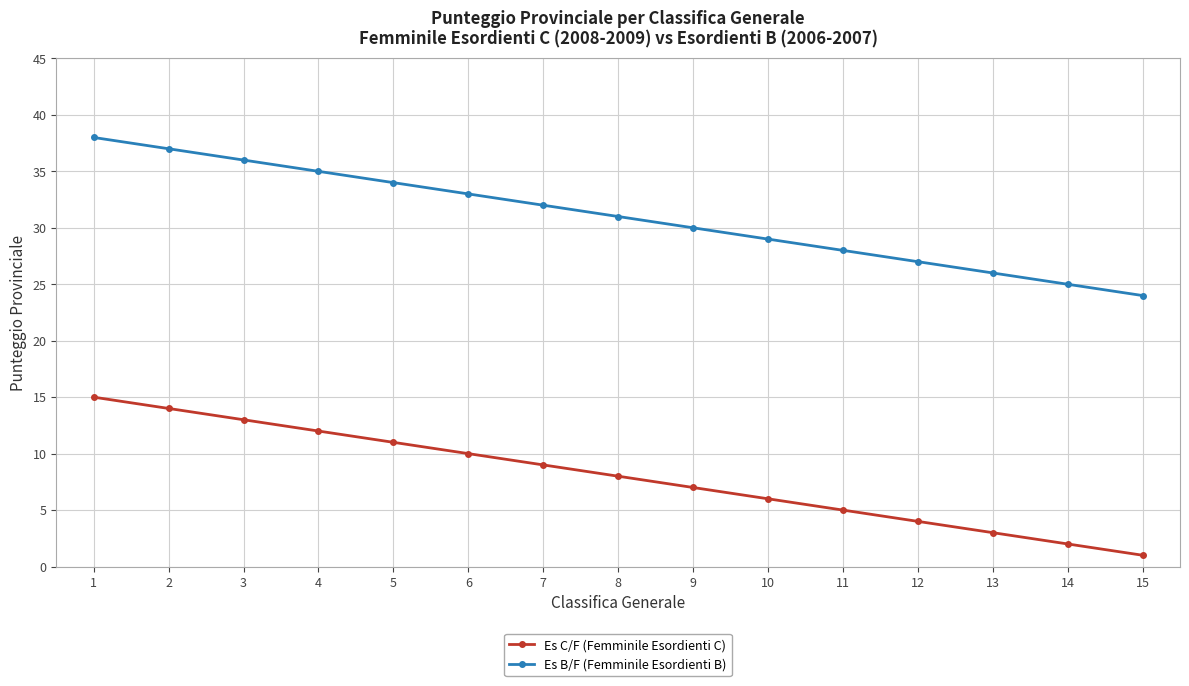

Count the number of data series in this chart.

2